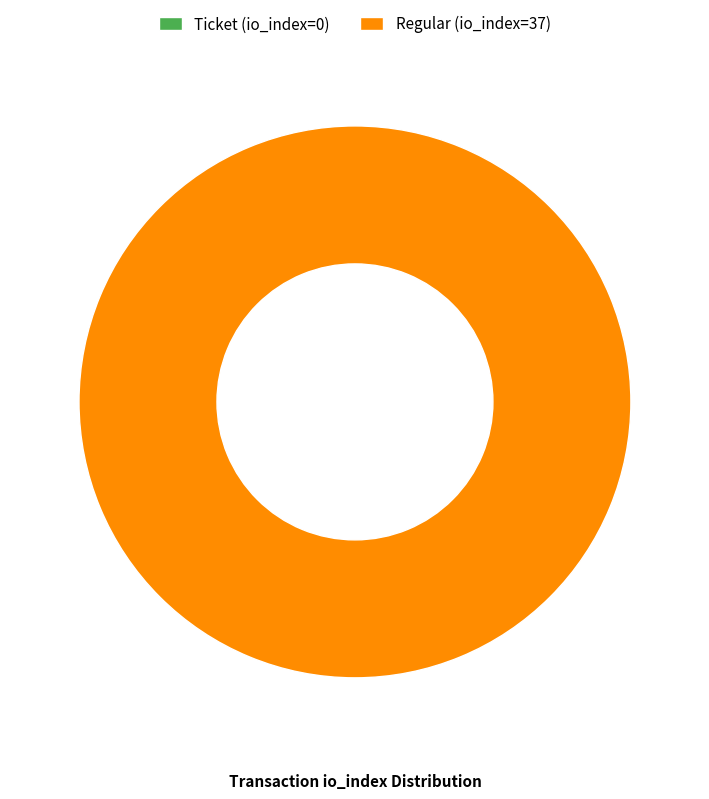

To the nearest percent, what is the difference between the Ticket (io_index=0) and Regular (io_index=37) slice percentages?

100%